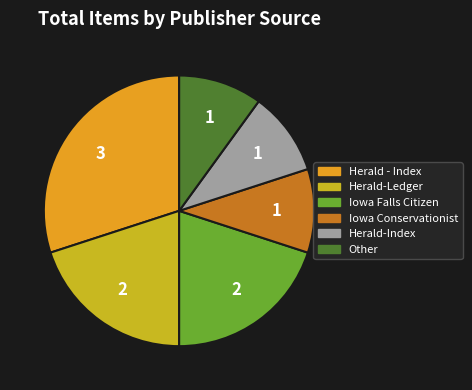

Is there a majority slice in this chart?

No